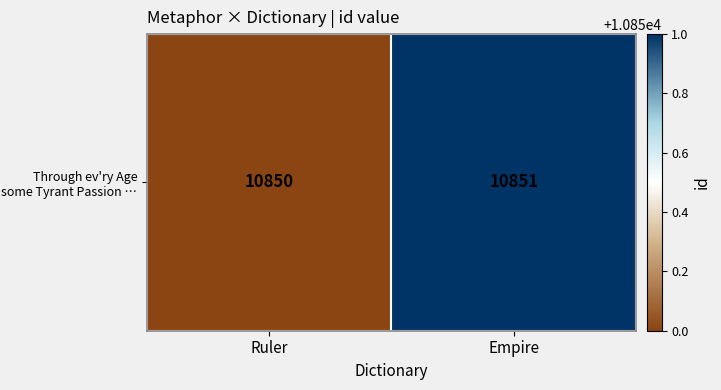

Reading left to right, list all the values displayed in this chart.

Ruler=10850	Empire=10851